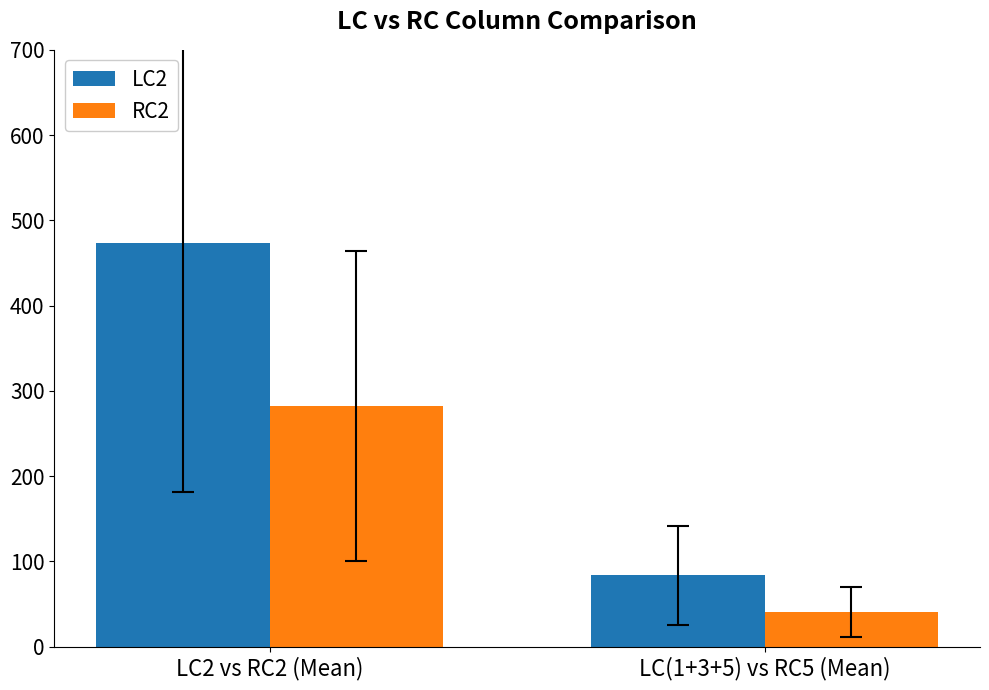

Reading left to right, transcribe all the data shown in this chart.

LC2: LC2 vs RC2 (Mean)=473.2	LC(1+3+5) vs RC5 (Mean)=83.4
RC2: LC2 vs RC2 (Mean)=282.3	LC(1+3+5) vs RC5 (Mean)=40.8